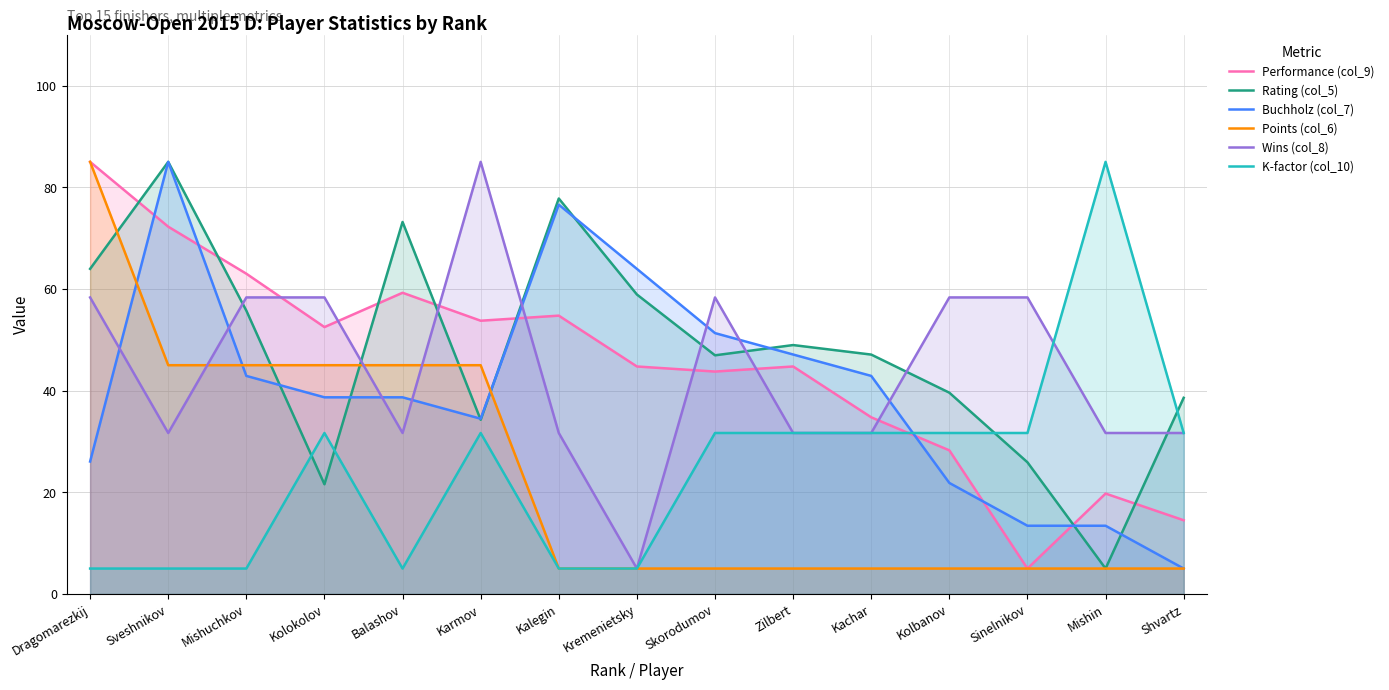

Where does the Buchholz (col_7) series first go above 38?

Sveshnikov